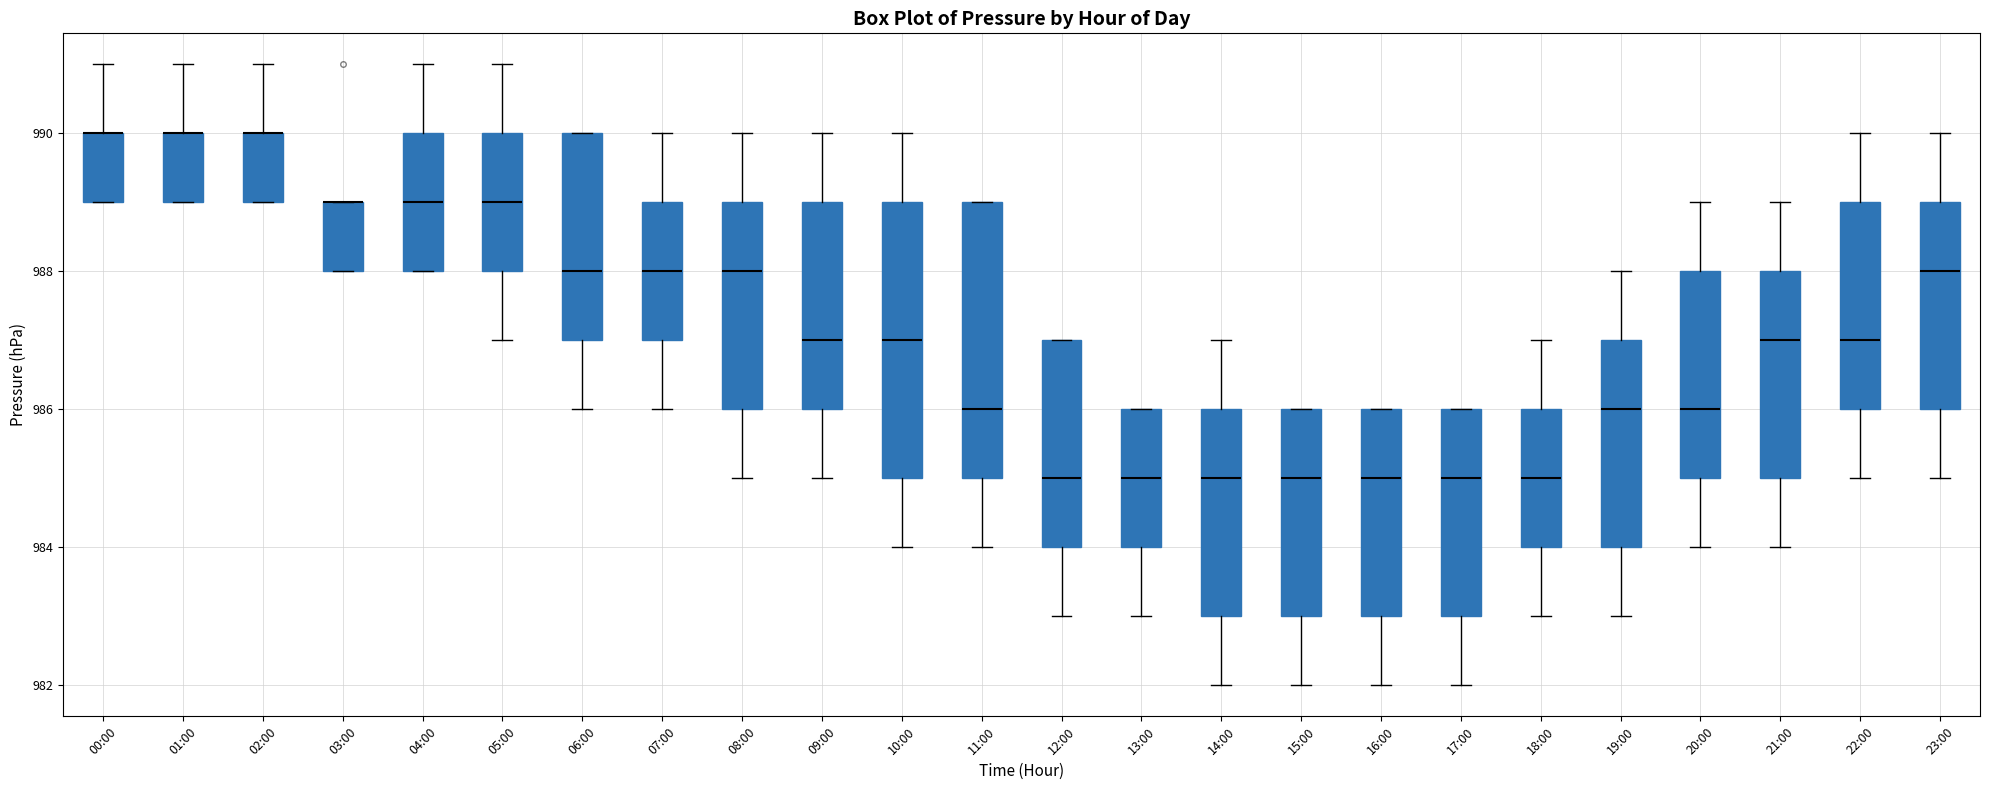

Reading left to right, transcribe this box plot: for each box, give where its median line is, the range the box spans, and where its two whiskers end, as read against the y-axis. The values are not printed on the chart, so give them approximately, as read against the axis.

00:00: median 990 (drawn on the box's upper edge), box 989 to 990, whiskers 989 to 991
01:00: median 990 (drawn on the box's upper edge), box 989 to 990, whiskers 989 to 991
02:00: median 990 (drawn on the box's upper edge), box 989 to 990, whiskers 989 to 991
03:00: median 989 (drawn on the box's upper edge), box 988 to 989, whiskers 988 to 989
04:00: median 989, box 988 to 990, whiskers 988 to 991
05:00: median 989, box 988 to 990, whiskers 987 to 991
06:00: median 988, box 987 to 990, whiskers 986 to 990
07:00: median 988, box 987 to 989, whiskers 986 to 990
08:00: median 988, box 986 to 989, whiskers 985 to 990
09:00: median 987, box 986 to 989, whiskers 985 to 990
10:00: median 987, box 985 to 989, whiskers 984 to 990
11:00: median 986, box 985 to 989, whiskers 984 to 989
12:00: median 985, box 984 to 987, whiskers 983 to 987
13:00: median 985, box 984 to 986, whiskers 983 to 986
14:00: median 985, box 983 to 986, whiskers 982 to 987
15:00: median 985, box 983 to 986, whiskers 982 to 986
16:00: median 985, box 983 to 986, whiskers 982 to 986
17:00: median 985, box 983 to 986, whiskers 982 to 986
18:00: median 985, box 984 to 986, whiskers 983 to 987
19:00: median 986, box 984 to 987, whiskers 983 to 988
20:00: median 986, box 985 to 988, whiskers 984 to 989
21:00: median 987, box 985 to 988, whiskers 984 to 989
22:00: median 987, box 986 to 989, whiskers 985 to 990
23:00: median 988, box 986 to 989, whiskers 985 to 990